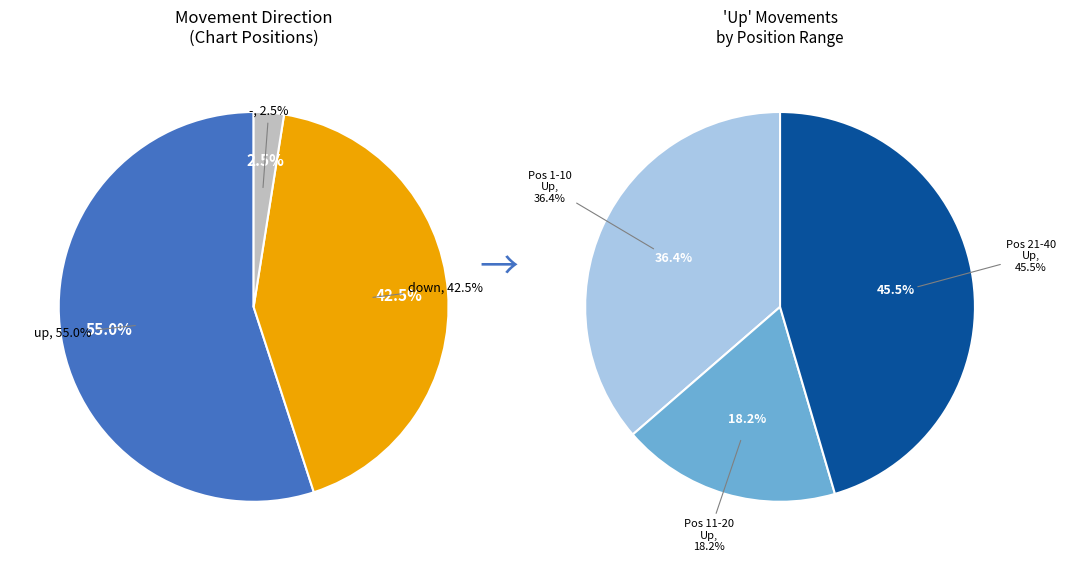

Count the number of slices in the pie.

3